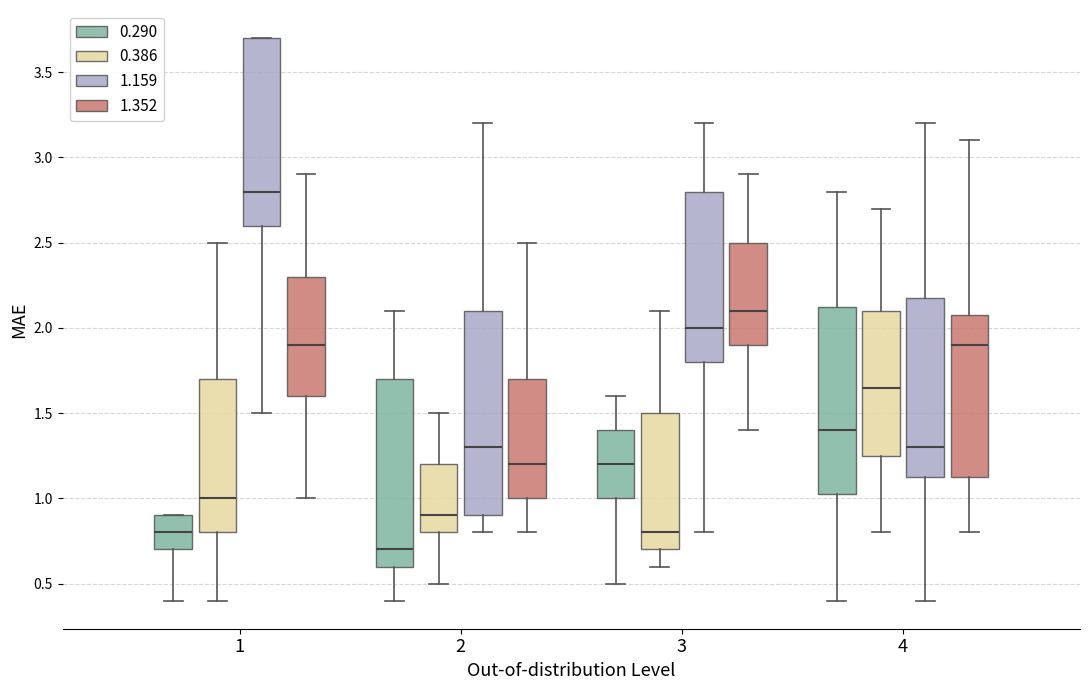

Reading left to right, transcribe this box plot: for each box, give where its median line is, the range the box spans, and where its two whiskers end, as read against the y-axis. The values are not printed on the chart, so give them approximately, as read against the axis.

1 (0.290): median 0.80, box 0.70 to 0.90, whiskers 0.40 to 0.90
1 (0.386): median 1.00, box 0.80 to 1.70, whiskers 0.40 to 2.50
1 (1.159): median 2.80, box 2.60 to 3.70, whiskers 1.50 to 3.70
1 (1.352): median 1.90, box 1.60 to 2.30, whiskers 1.00 to 2.90
2 (0.290): median 0.70, box 0.60 to 1.70, whiskers 0.40 to 2.10
2 (0.386): median 0.90, box 0.80 to 1.20, whiskers 0.50 to 1.50
2 (1.159): median 1.30, box 0.90 to 2.10, whiskers 0.80 to 3.20
2 (1.352): median 1.20, box 1.00 to 1.70, whiskers 0.80 to 2.50
3 (0.290): median 1.20, box 1.00 to 1.40, whiskers 0.50 to 1.60
3 (0.386): median 0.80, box 0.70 to 1.50, whiskers 0.60 to 2.10
3 (1.159): median 2.00, box 1.80 to 2.80, whiskers 0.80 to 3.20
3 (1.352): median 2.10, box 1.90 to 2.50, whiskers 1.40 to 2.90
4 (0.290): median 1.40, box 1.05 to 2.15, whiskers 0.40 to 2.80
4 (0.386): median 1.65, box 1.25 to 2.10, whiskers 0.80 to 2.70
4 (1.159): median 1.30, box 1.15 to 2.20, whiskers 0.40 to 3.20
4 (1.352): median 1.90, box 1.15 to 2.10, whiskers 0.80 to 3.10